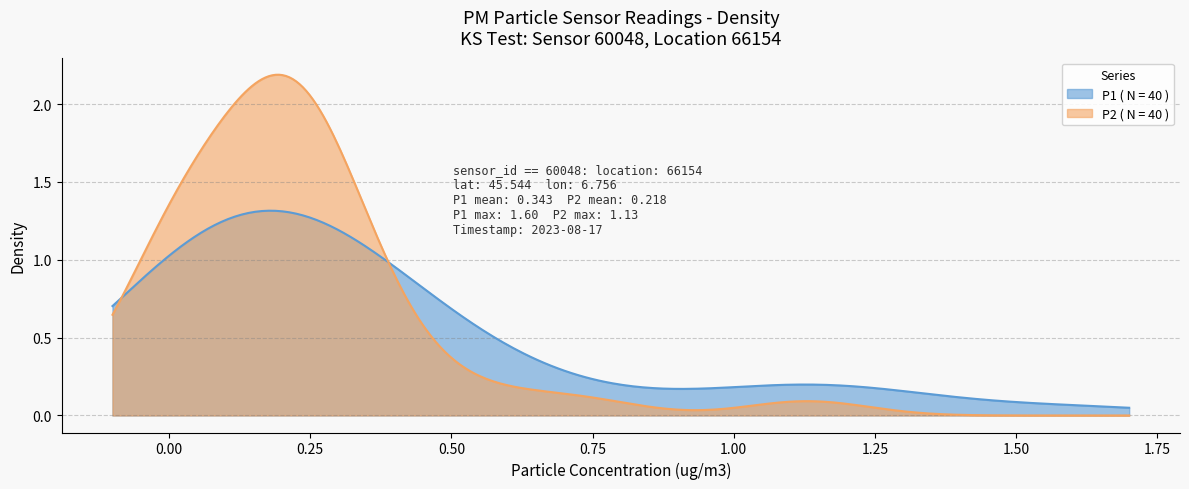

Which series has the largest total across all categories?

P2 ( N = 40 )